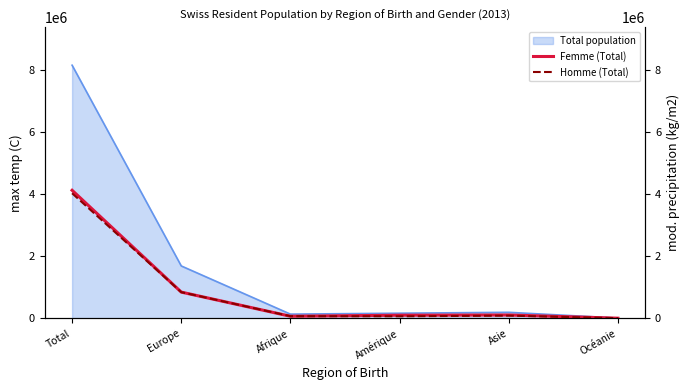

The Total population series shows 8139631 at Total. True or false?

True